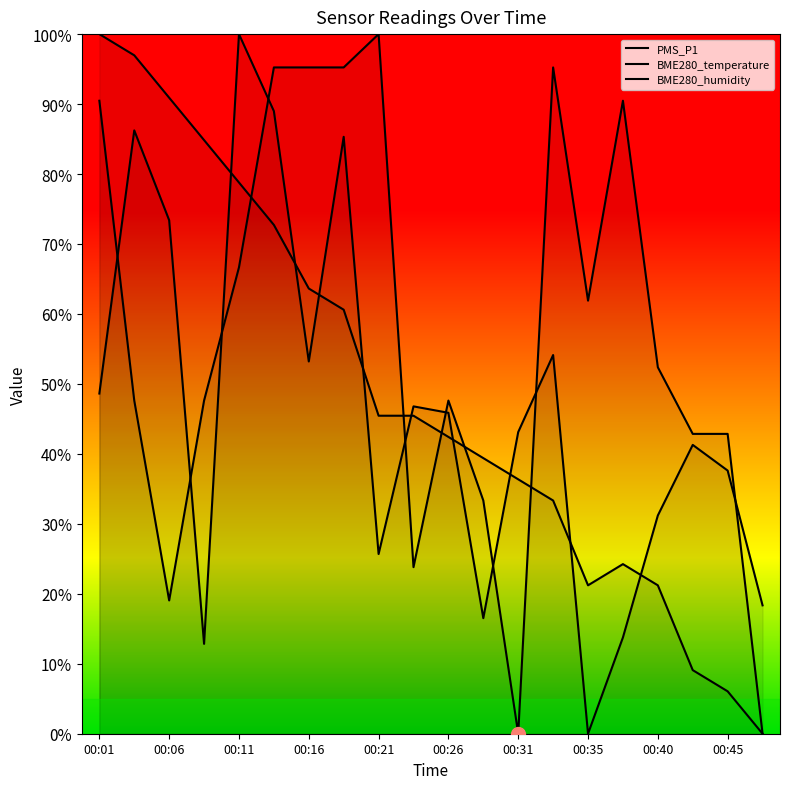

How many distinct data groups are displayed?

3